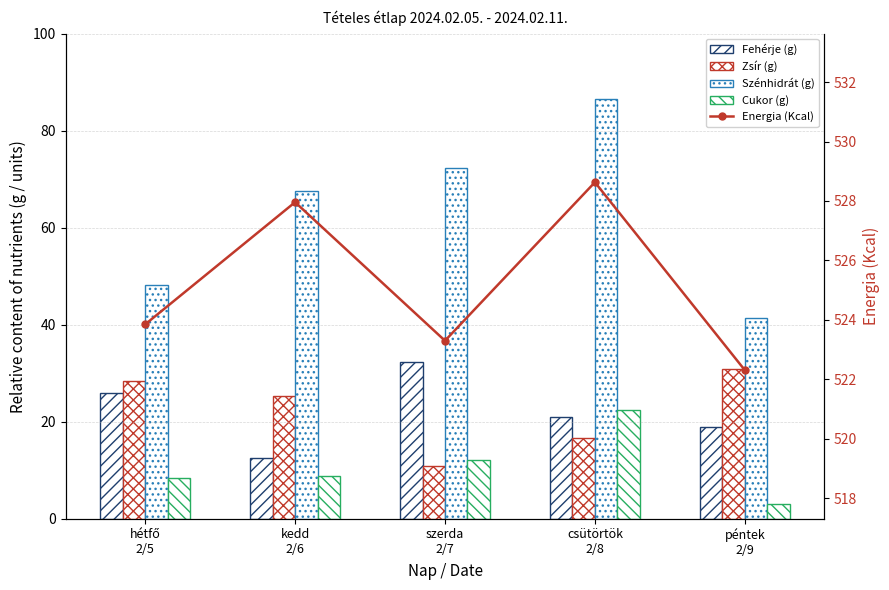

Rank the series by their maximum value, from lowest to highest.

Cukor (g), Zsír (g), Fehérje (g), Szénhidrát (g), Energia (Kcal)